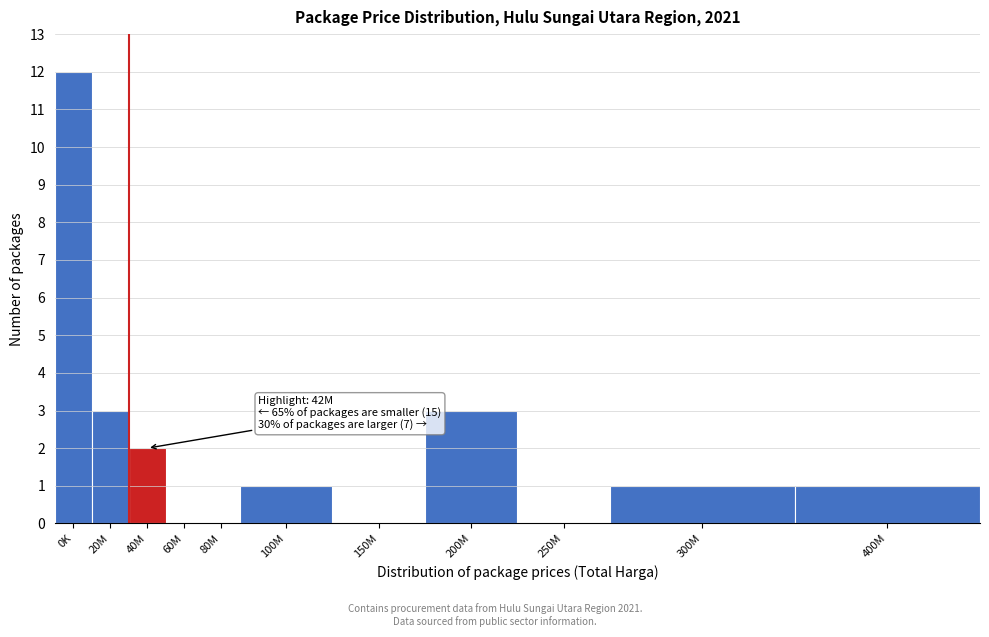

Reading left to right, extract all data points from this chart.

0K=12	20M=3	40M=2	60M=0	80M=0	100M=1	150M=0	200M=3	250M=0	300M=1	400M=1